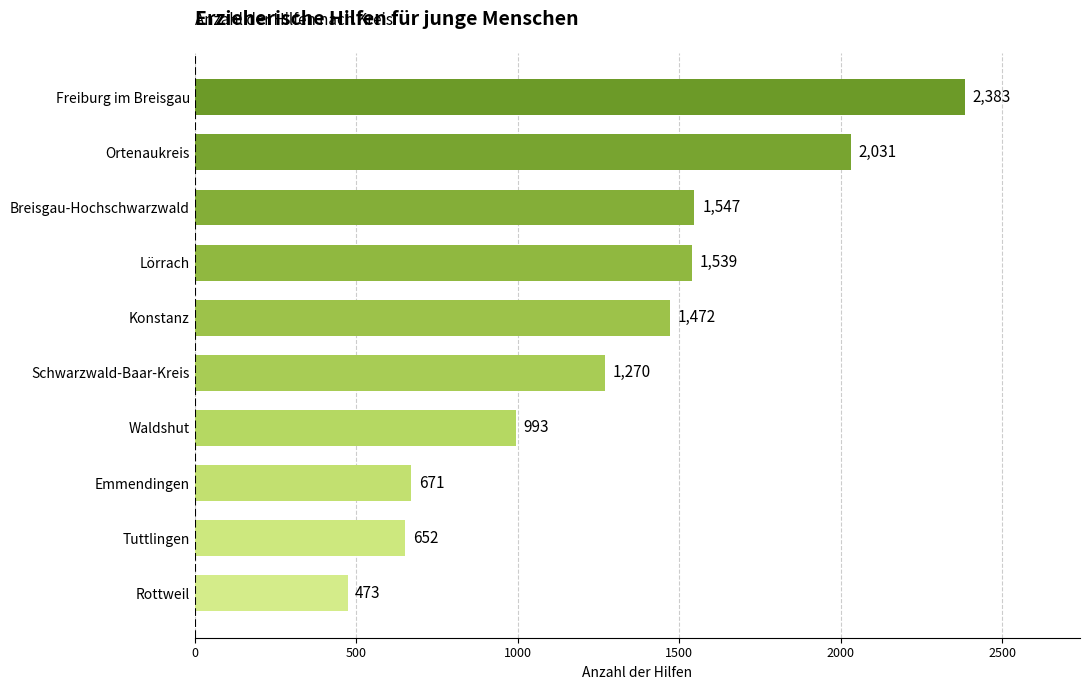

What is the ratio of the value at Ortenaukreis to the value at Emmendingen?

3.0